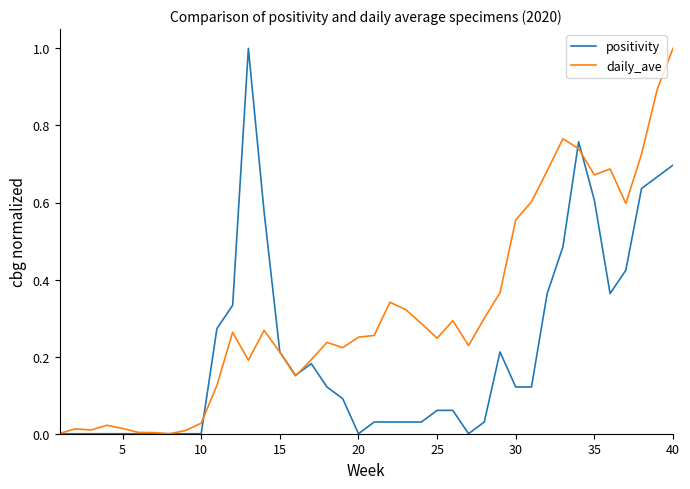

After their last crossing, which series has the higher values: positivity or daily_ave?

daily_ave